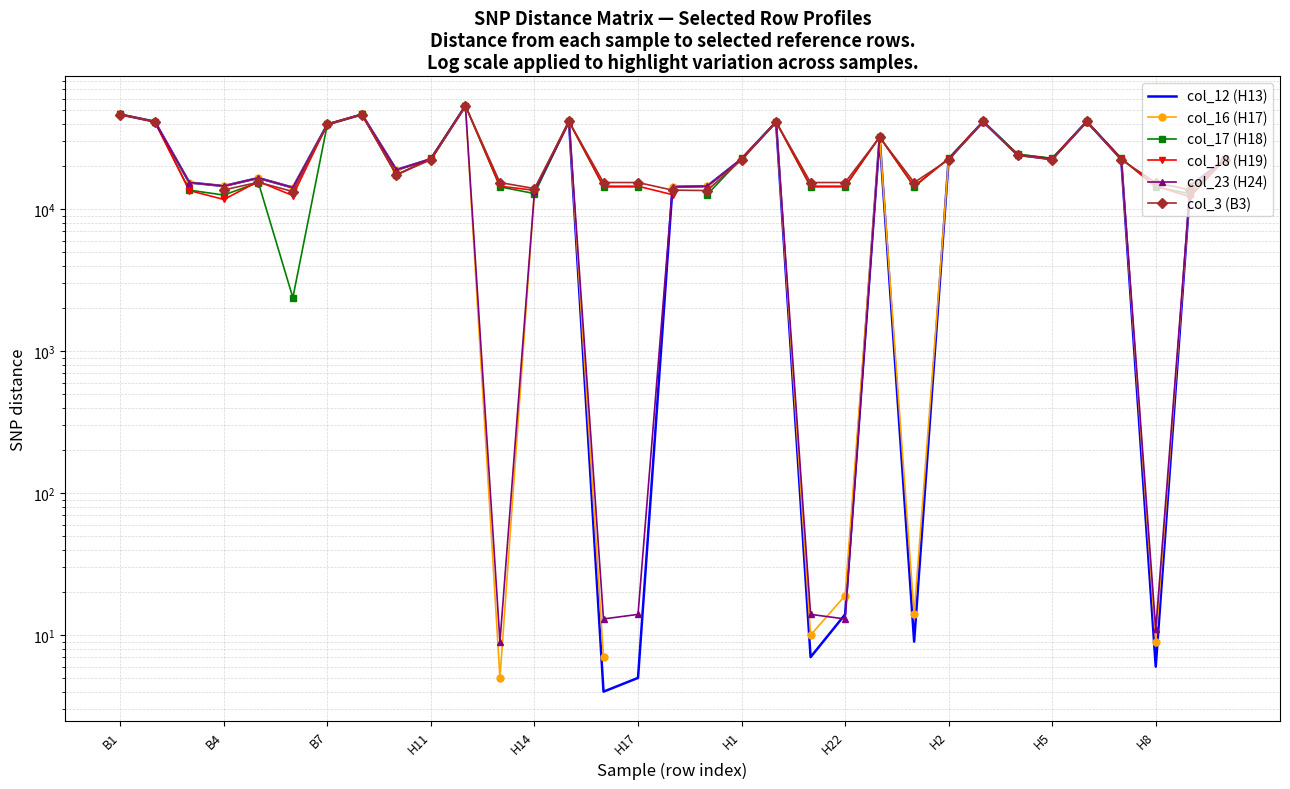

True or false: col_16 (H17) and col_17 (H18) cross at least once.

True